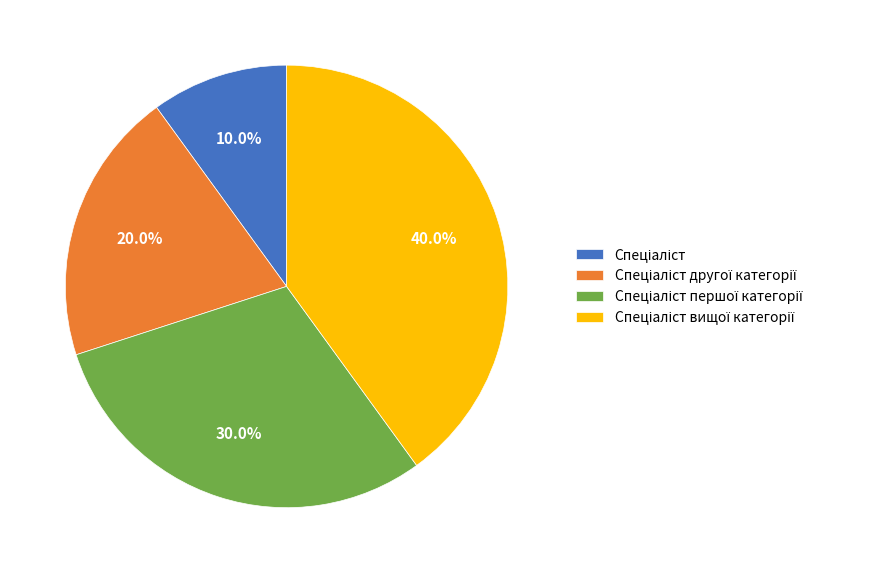

Is there a majority slice in this chart?

No